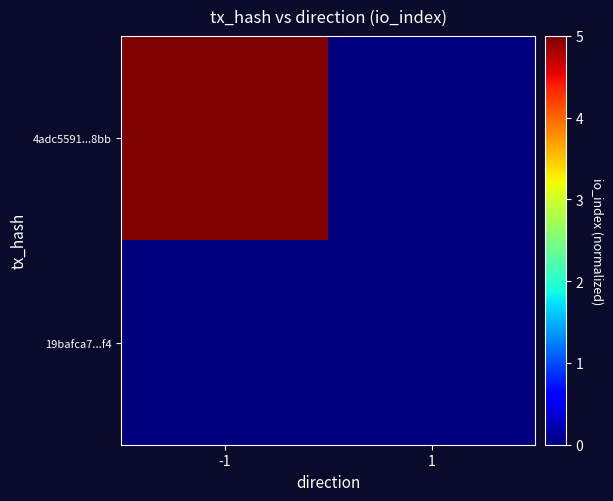

Count the number of data series in this chart.

2